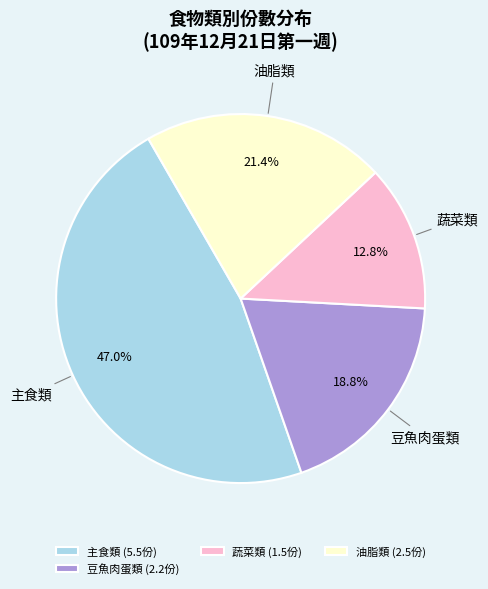

Between 主食類 (5.5份) and 豆魚肉蛋類 (2.2份), which is larger?

主食類 (5.5份)